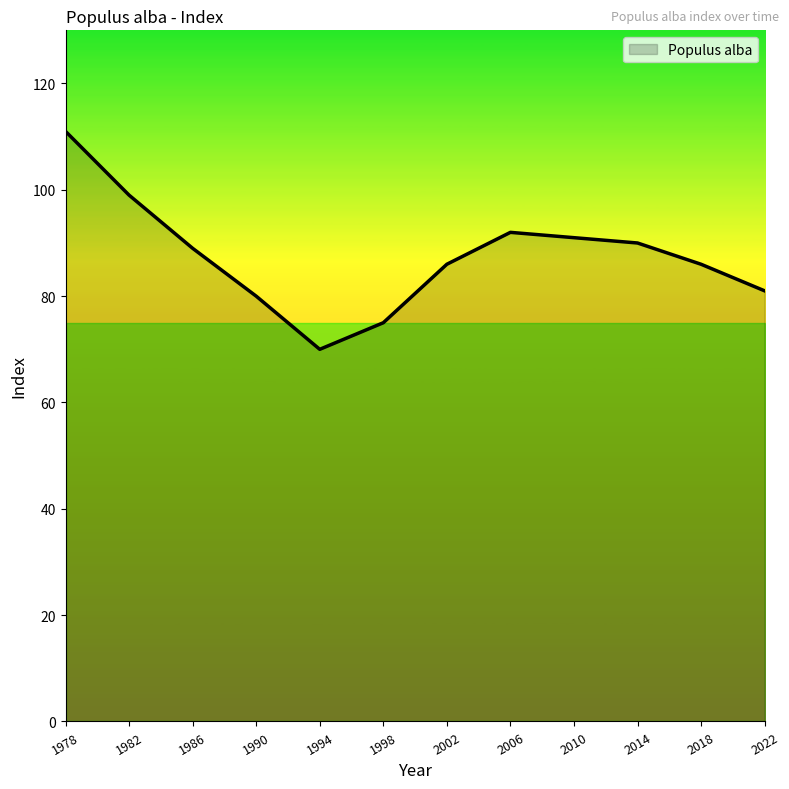

Which category has the highest value across all series?

1978